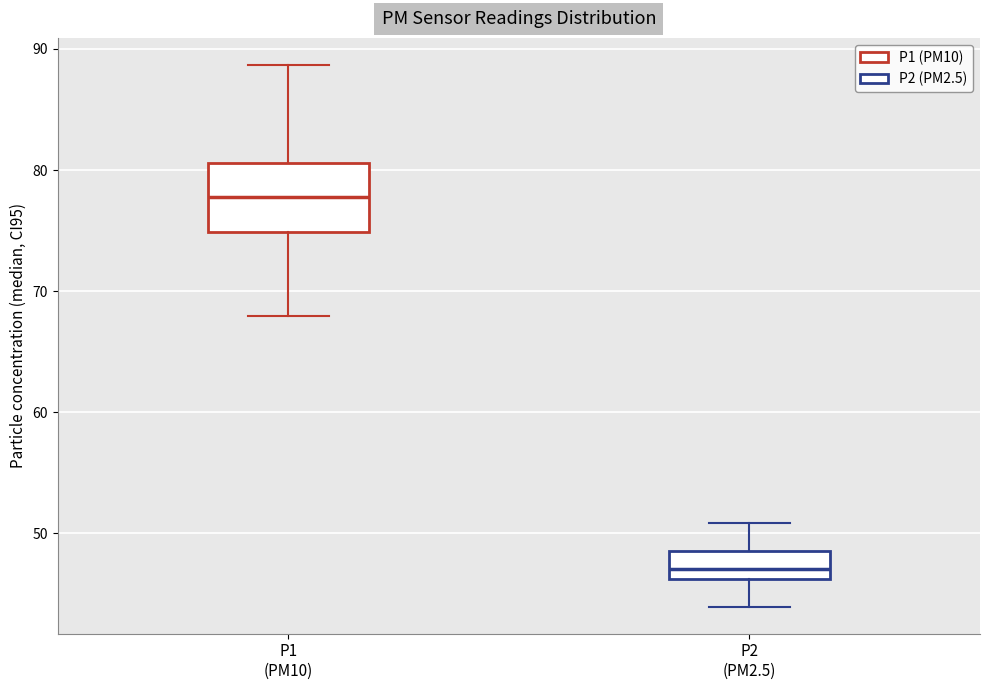

Which box is the tallest, from its lower edge to its upper edge?

P1 (PM10)